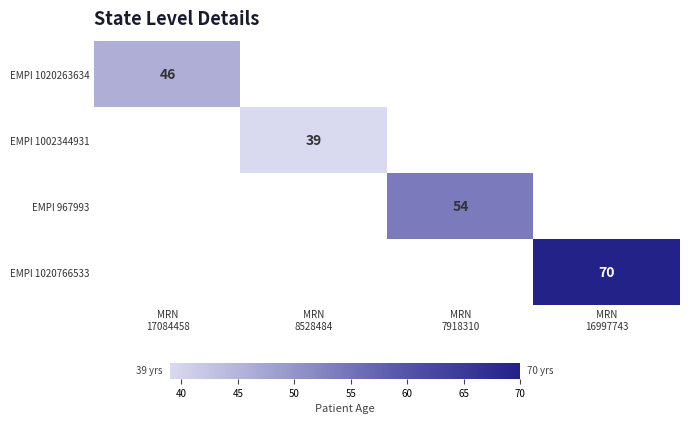

Which category has the highest value in the EMPI 1020263634 series?

MRN 17084458